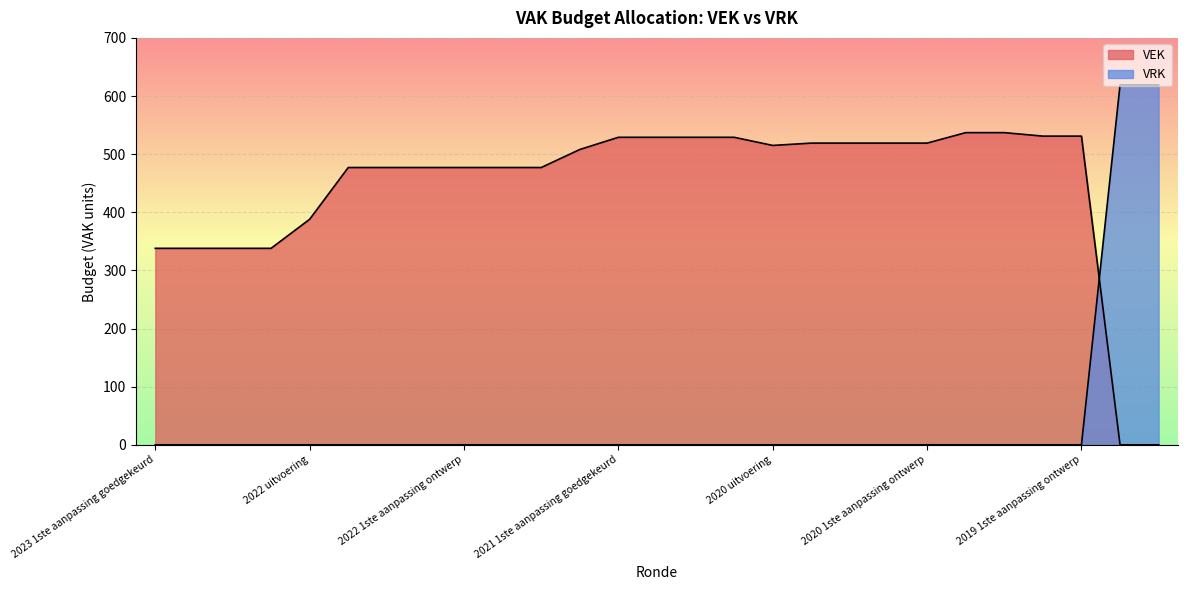

What is the label of the 3rd point from the right?

2019 1ste aanpassing ontwerp